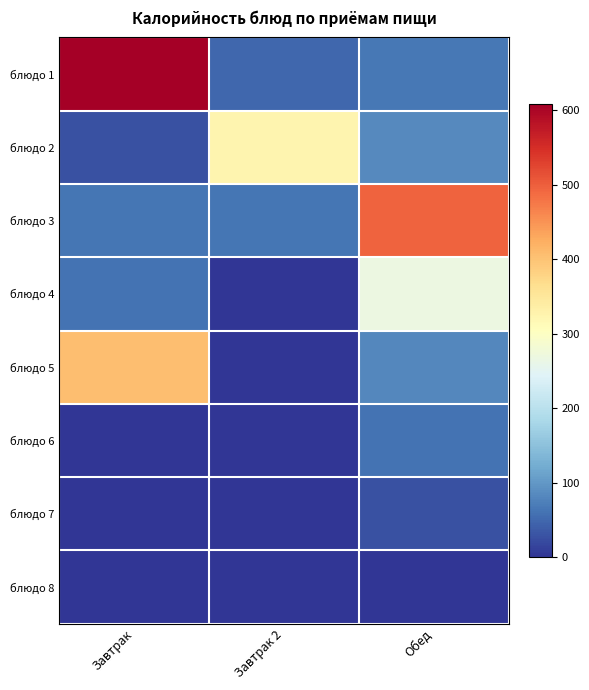

Which series changed the most between Завтрак and Завтрак 2?

блюдо 1